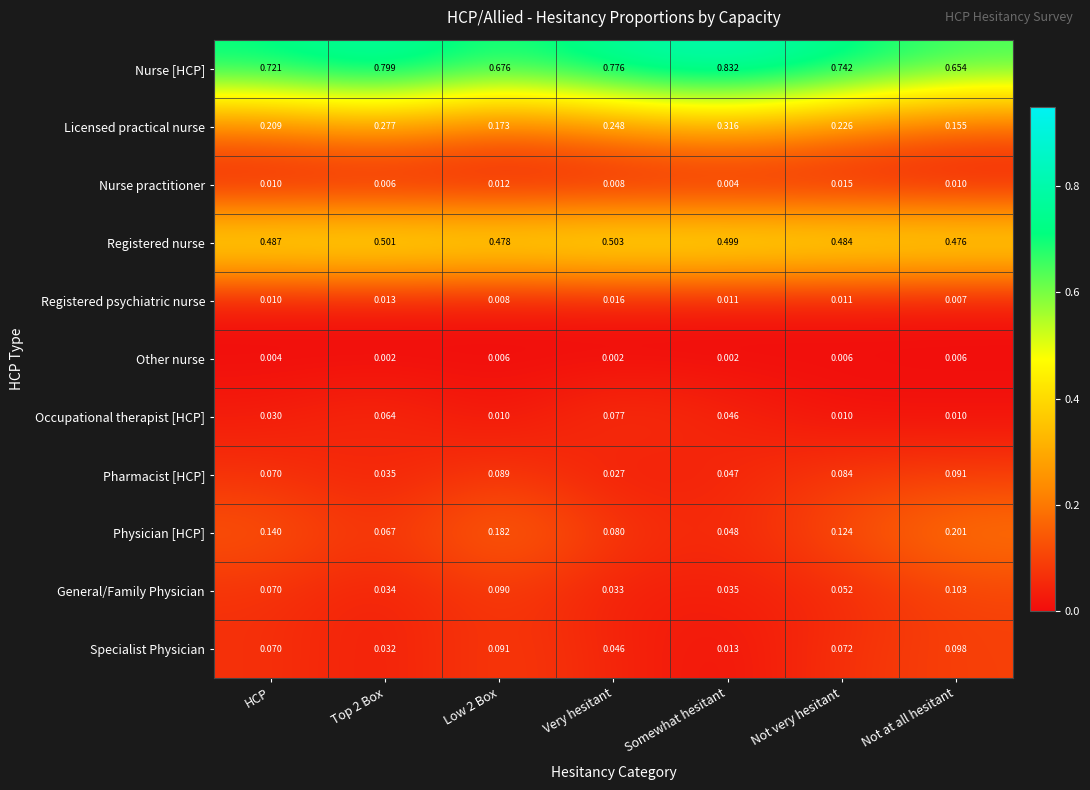

Which series has the widest spread of values?

Nurse [HCP]